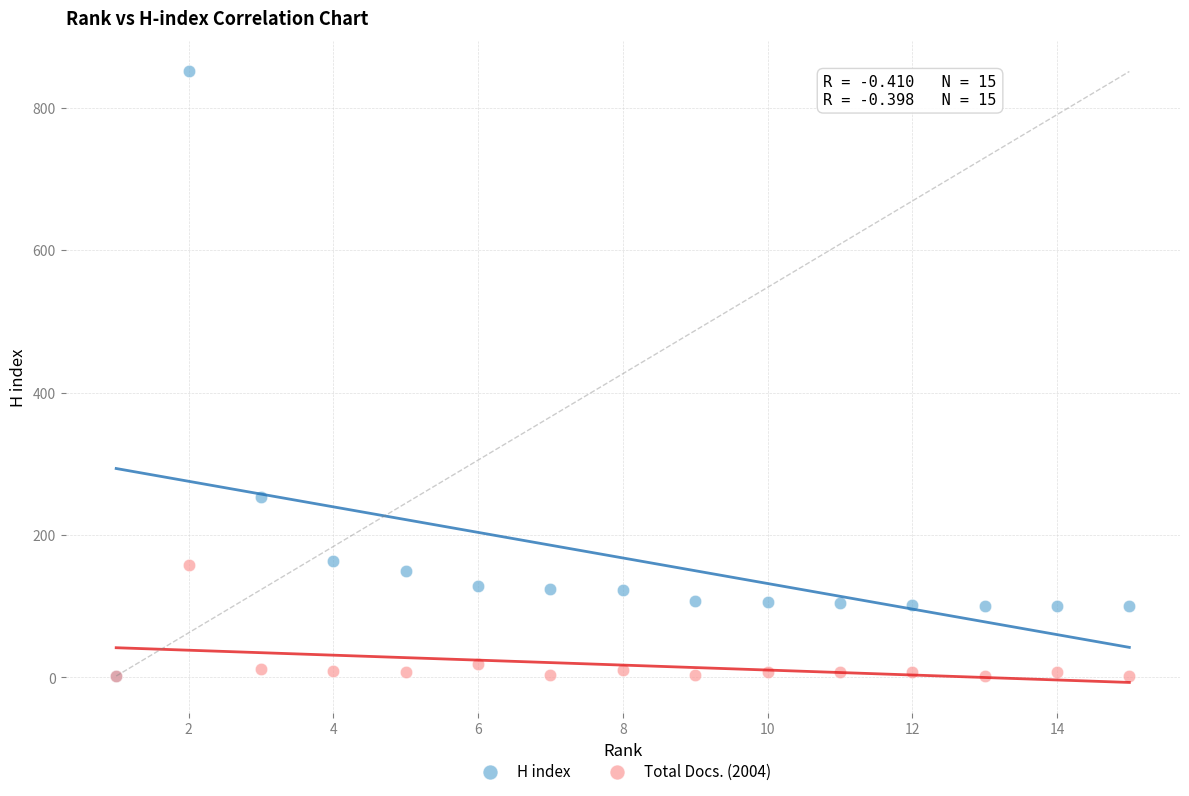

Across all series, what Y value is closest to 426?

254